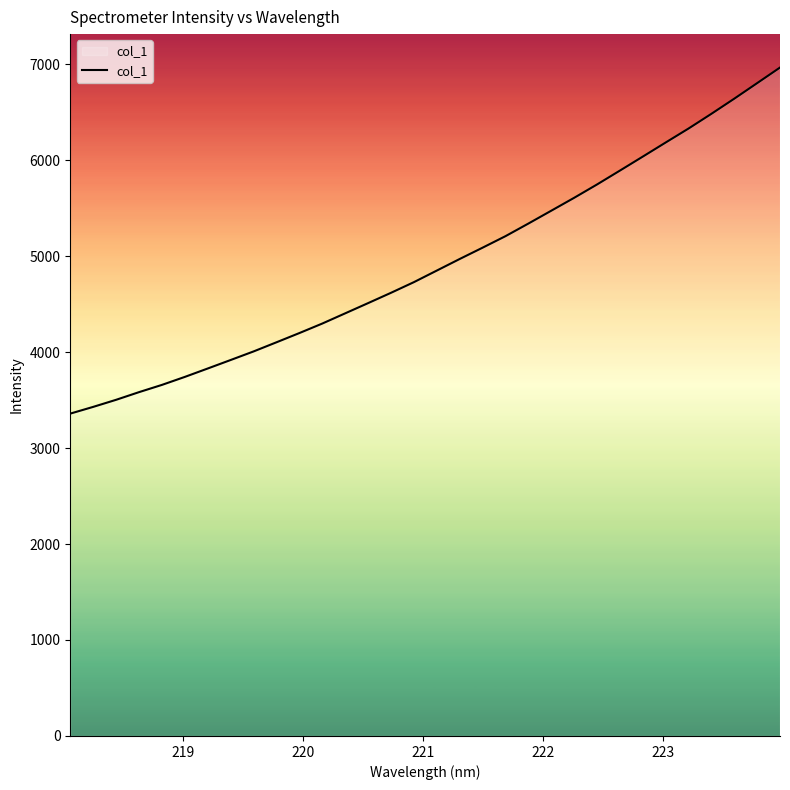

What is the maximum value shown in the chart?

6964.8